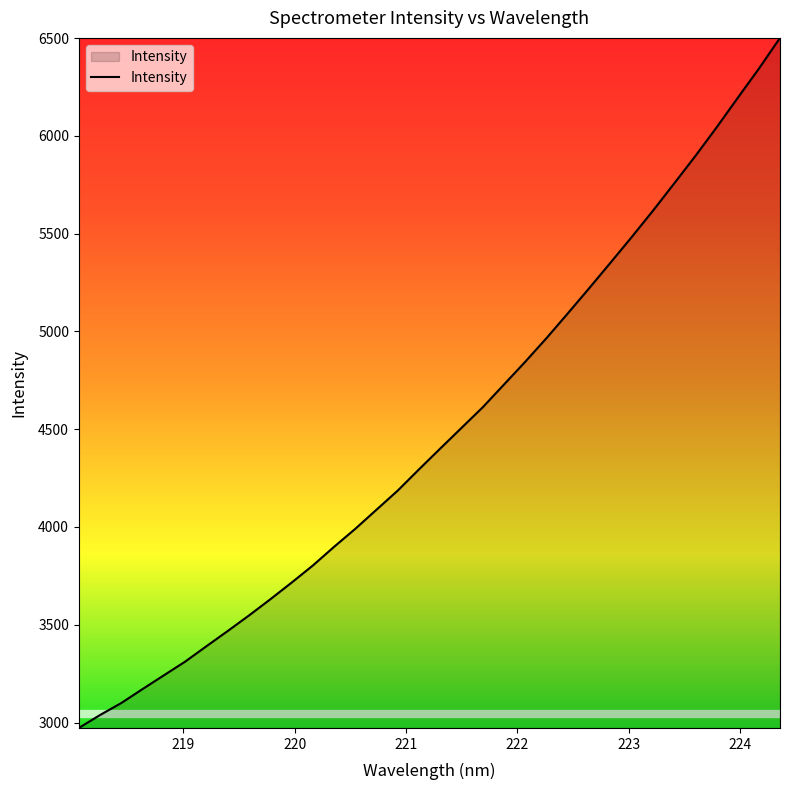

What is the difference between the maximum and minimum values?

3528.5